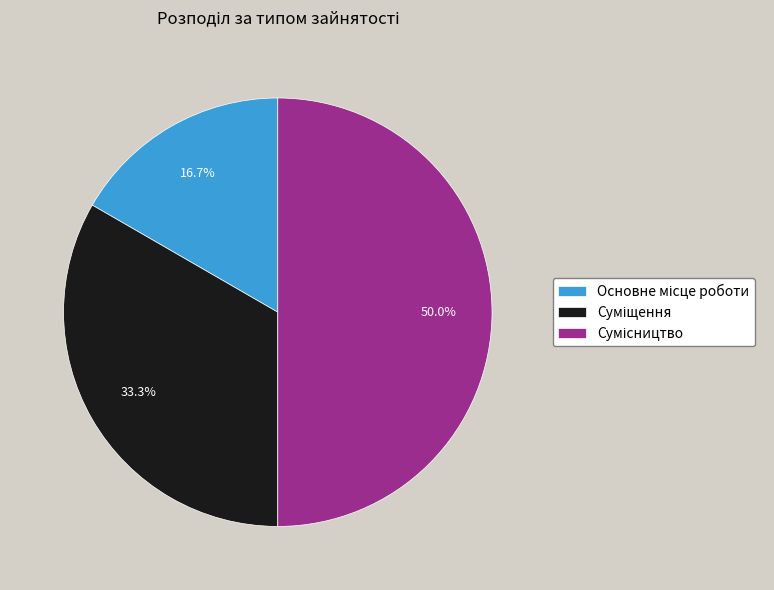

Count the number of slices in the pie.

3